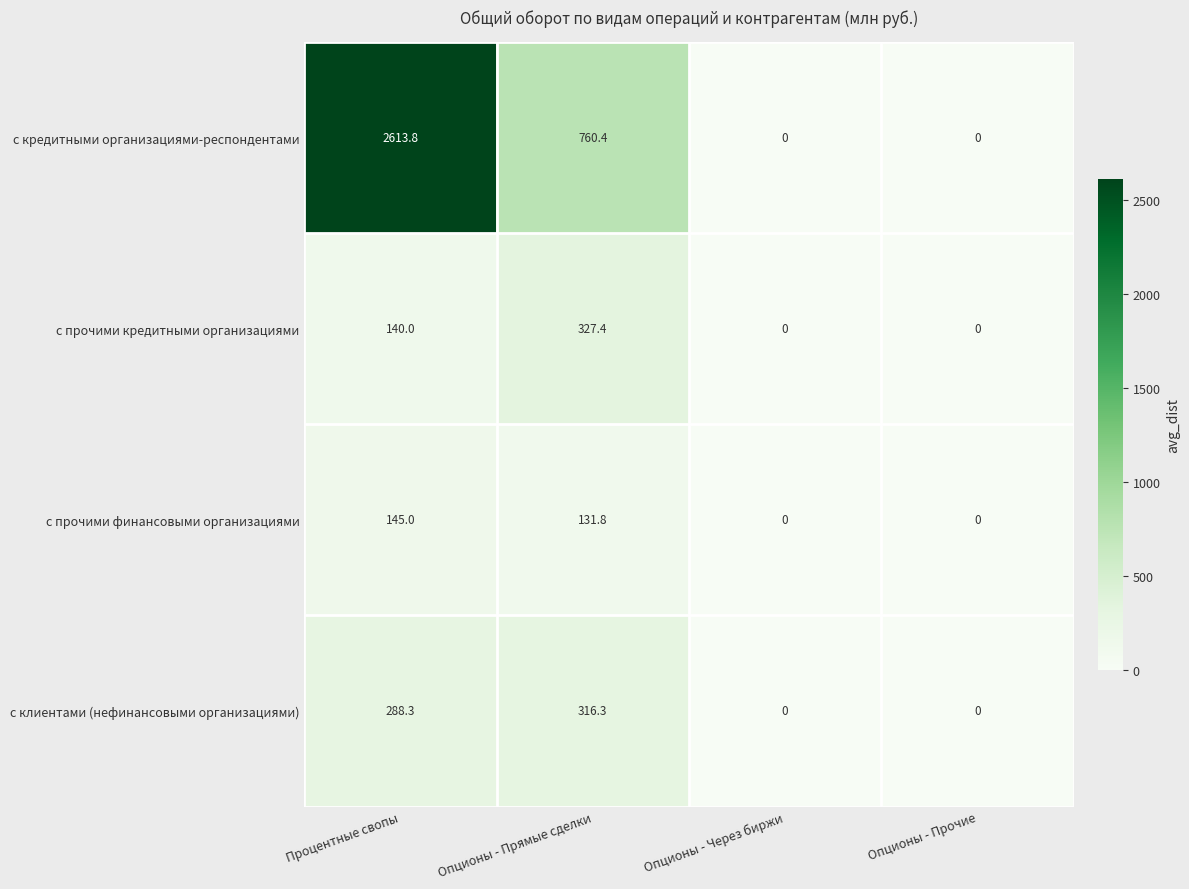

Which series has the largest range (max minus min)?

с кредитными организациями-респондентами